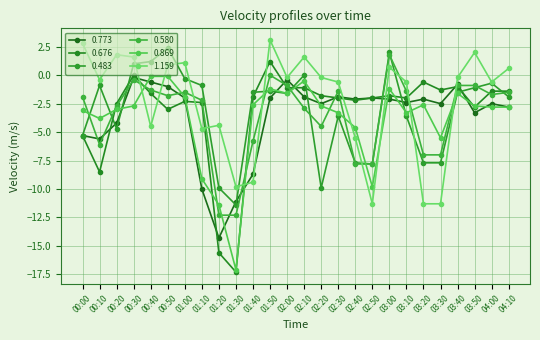

What position from the left is 01:40?

11